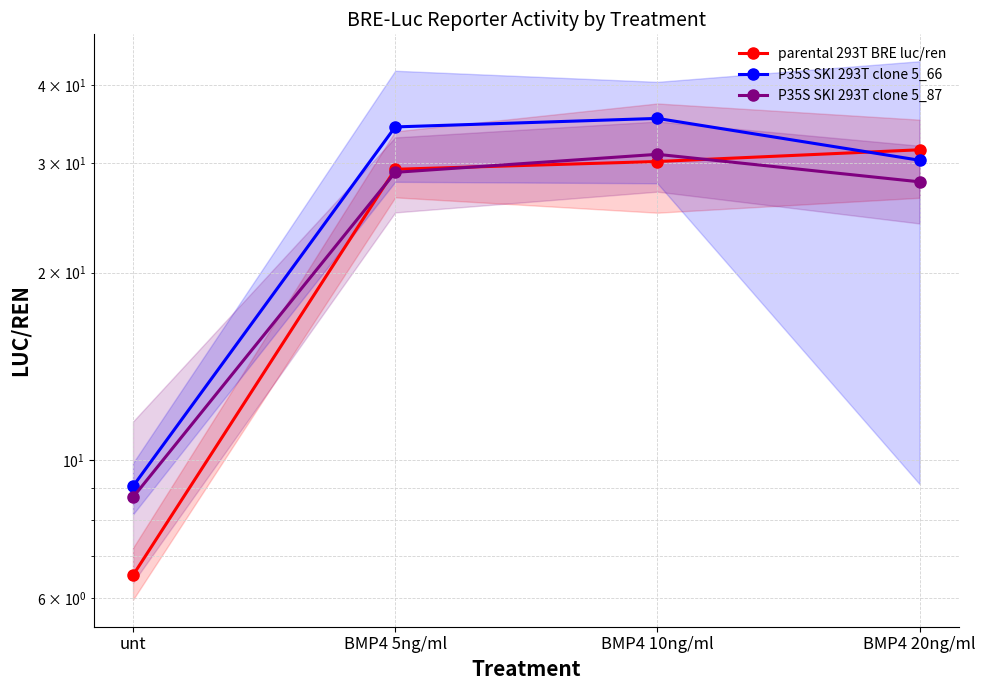

How many lines are shown in the chart?

3